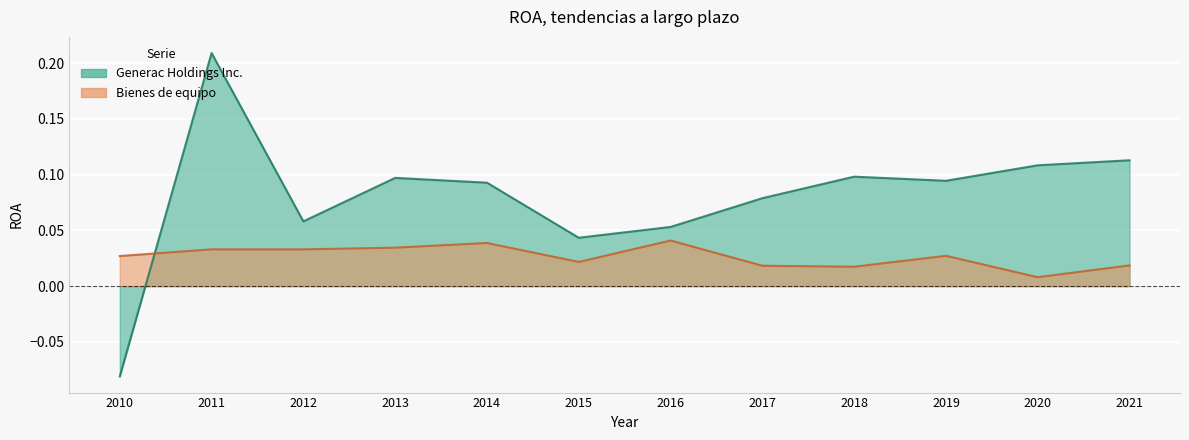

What is the sum of the Bienes de equipo values at 2015 and 2016?

0.1